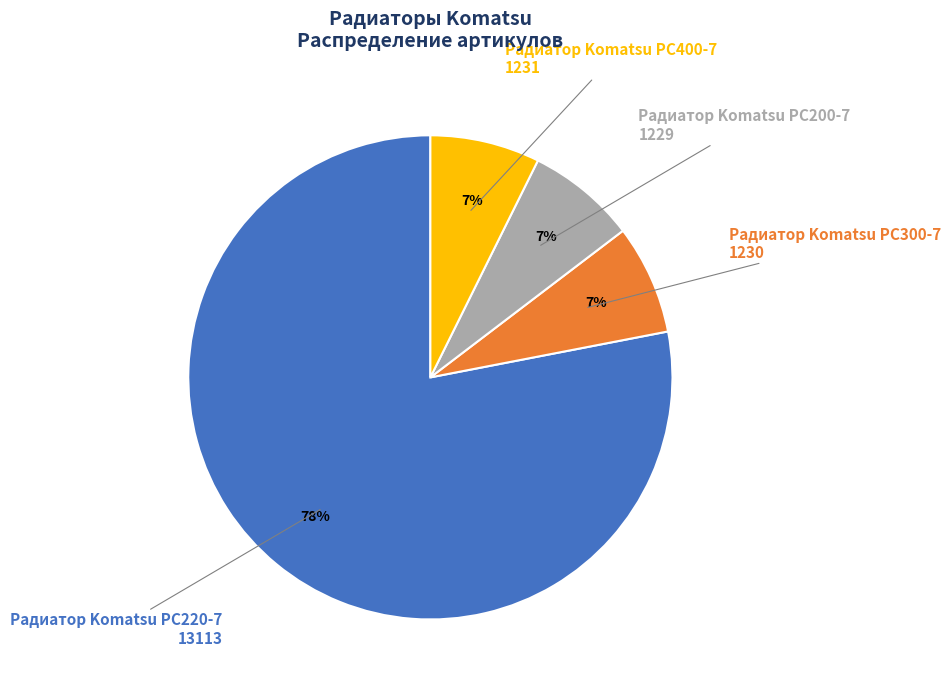

To the nearest percent, what is the average slice percentage?

25%